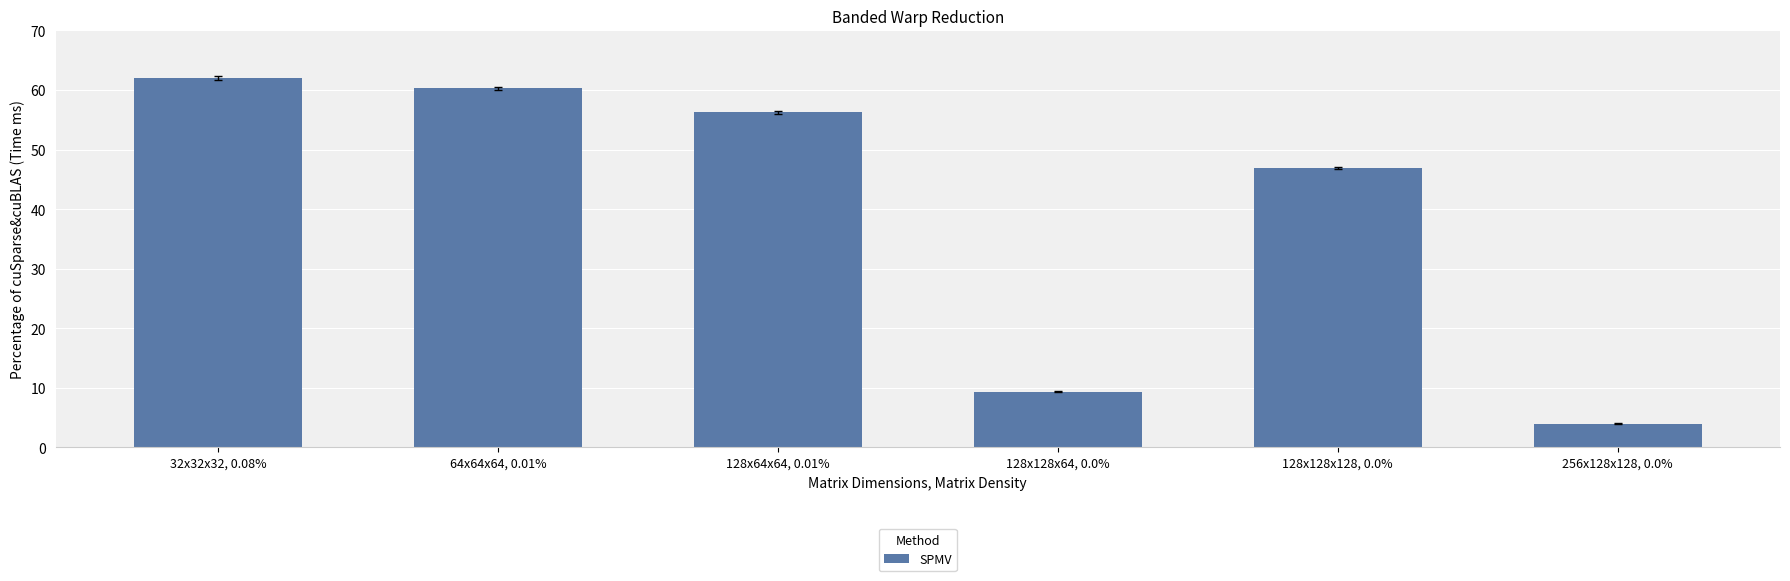

Which label corresponds to the smallest value in the chart?

256x128x128, 0.0%